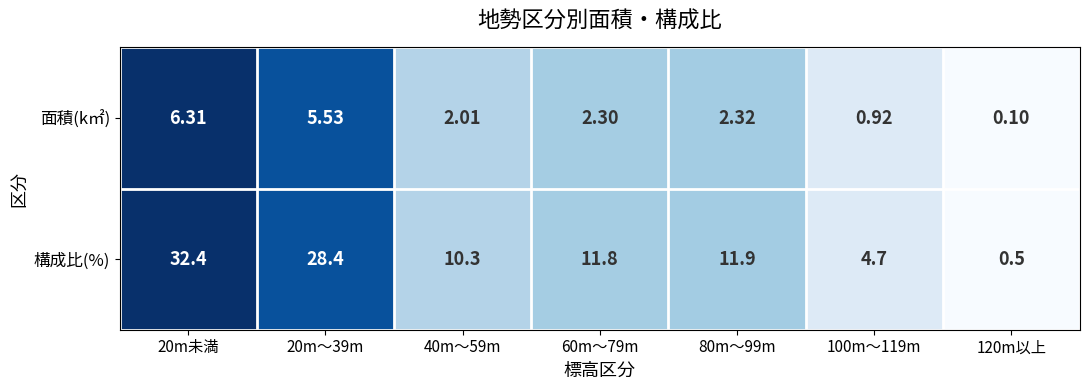

Is the value of 面積(k㎡) at 20m～39m greater than the value of 構成比(%) at 40m～59m?

No